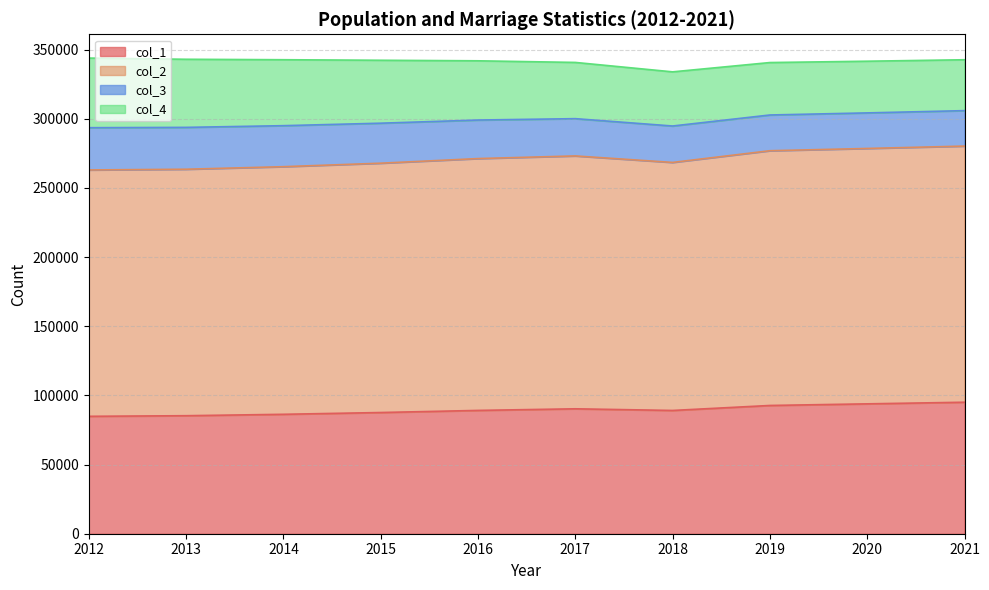

How many lines are shown in the chart?

4